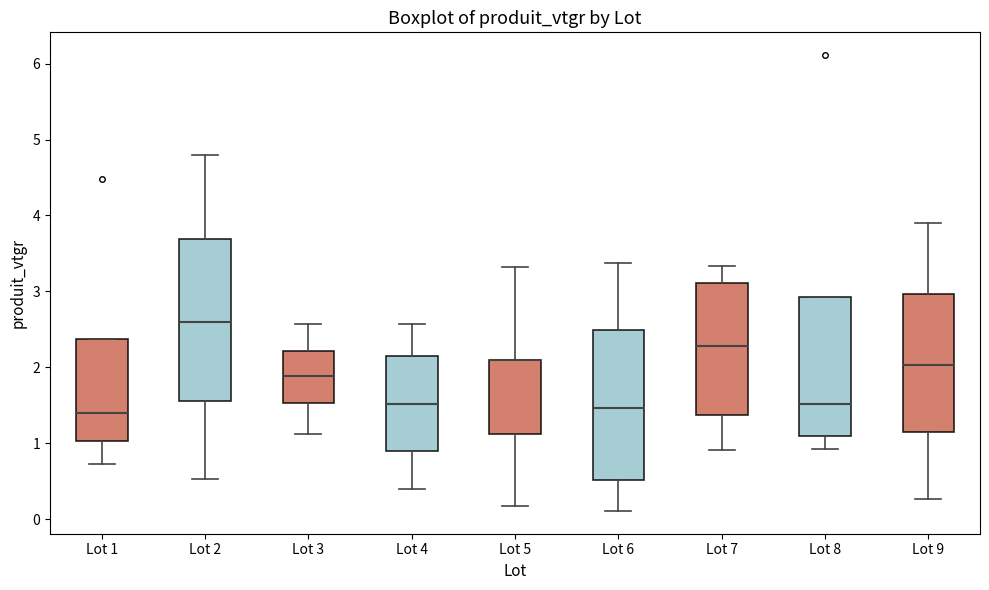

Reading left to right, read every box against the y-axis: the position of its median line, the range the box covers, and the ends of its whiskers. The values are not printed on the chart, so give them approximately, as read against the axis.

Lot 1: median 1.4, box 1.0 to 2.4, whiskers 0.7 to 2.4
Lot 2: median 2.6, box 1.6 to 3.7, whiskers 0.5 to 4.8
Lot 3: median 1.9, box 1.5 to 2.2, whiskers 1.1 to 2.6
Lot 4: median 1.5, box 0.9 to 2.2, whiskers 0.4 to 2.6
Lot 5: median 2.1 (drawn on the box's upper edge), box 1.1 to 2.1, whiskers 0.2 to 3.3
Lot 6: median 1.5, box 0.5 to 2.5, whiskers 0.1 to 3.4
Lot 7: median 2.3, box 1.4 to 3.1, whiskers 0.9 to 3.3
Lot 8: median 1.5, box 1.1 to 2.9, whiskers 0.9 to 2.9
Lot 9: median 2.0, box 1.2 to 3.0, whiskers 0.3 to 3.9